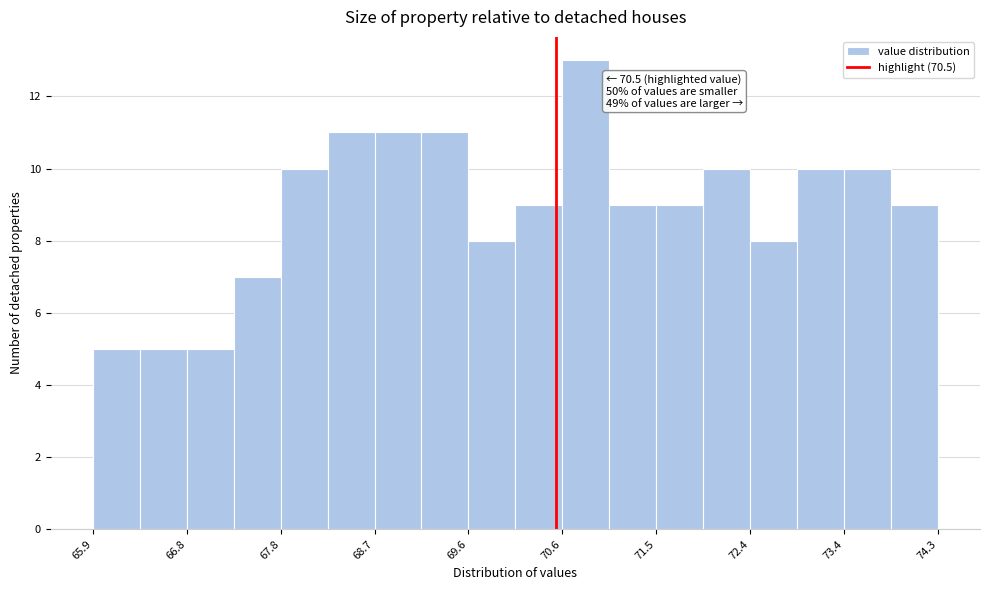

Over which range of the x-axis is the bar tallest?

70.6 to 71.0